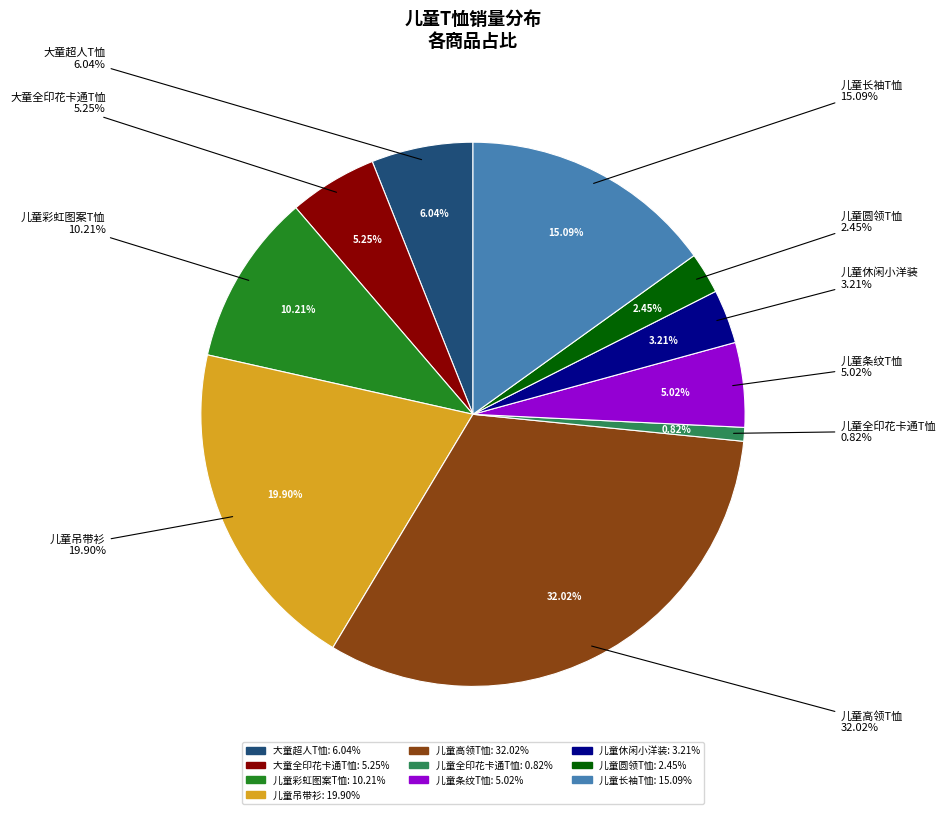

Is there any slice that represents more than half of the pie?

No